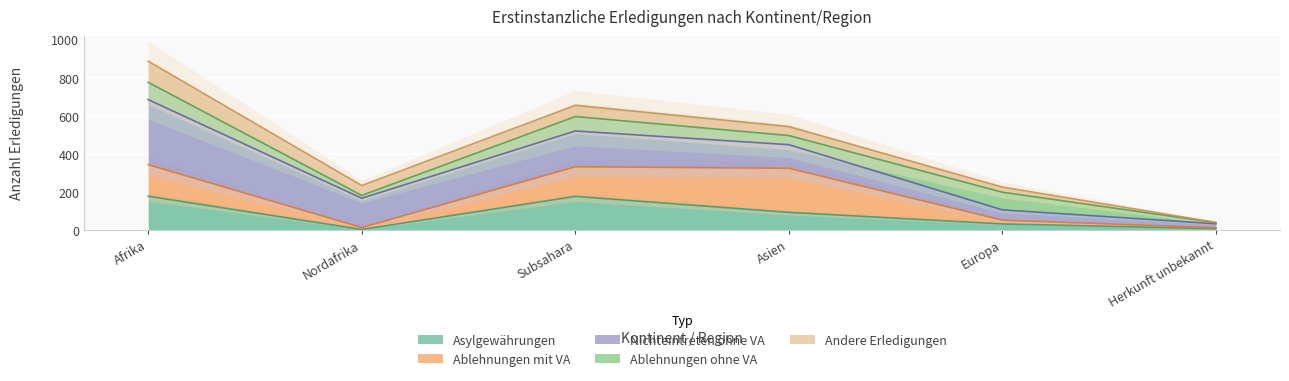

At which label does Ablehnungen mit VA reach its peak?

Asien